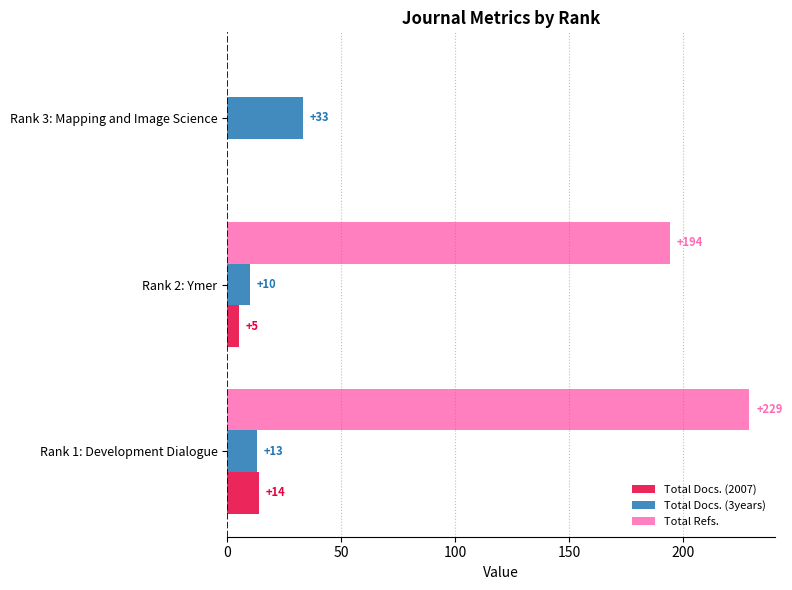

Which category has the highest value in the Total Refs. series?

Rank 1: Development Dialogue